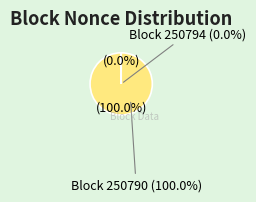

How many slices are in this pie chart?

2